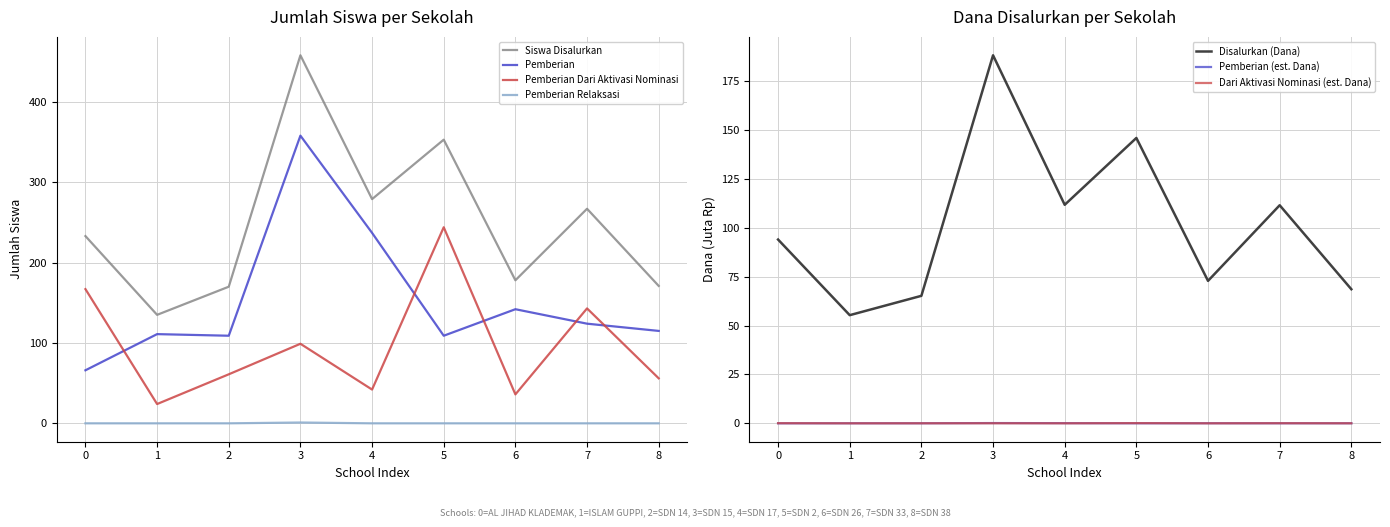

The value of Siswa Disalurkan at 6 is 310. True or false?

False